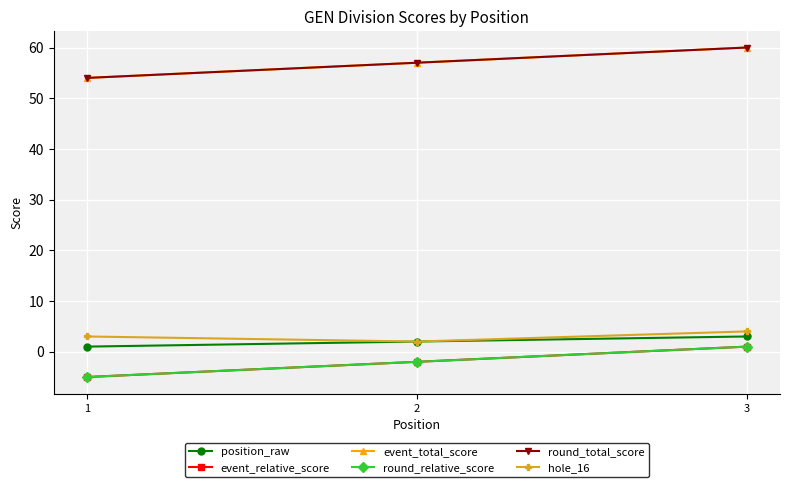

Is this an area chart (filled region under the line)?

No